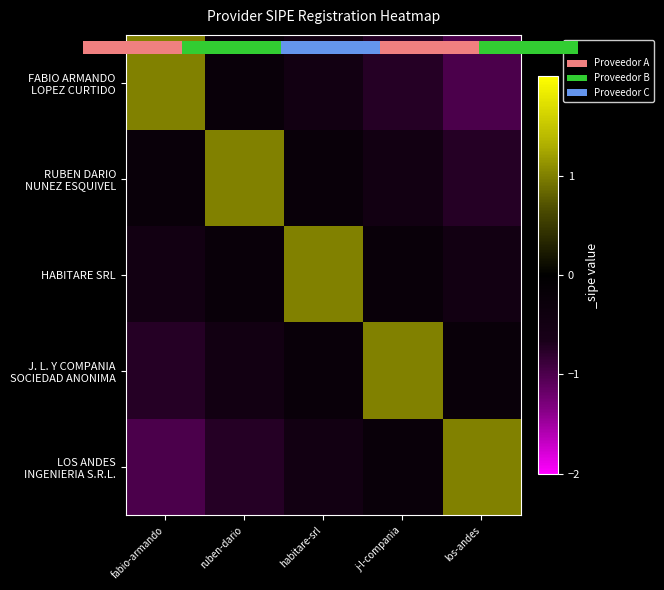

At which label does RUBEN DARIO NUNEZ ESQUIVEL reach its minimum?

los-andes